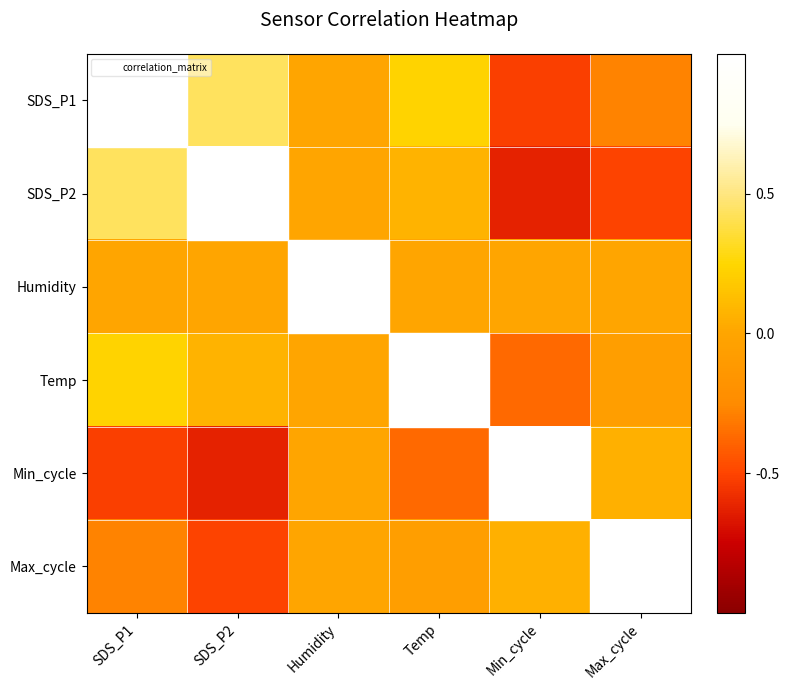

The value of Max_cycle at Temp is -0.1. True or false?

True